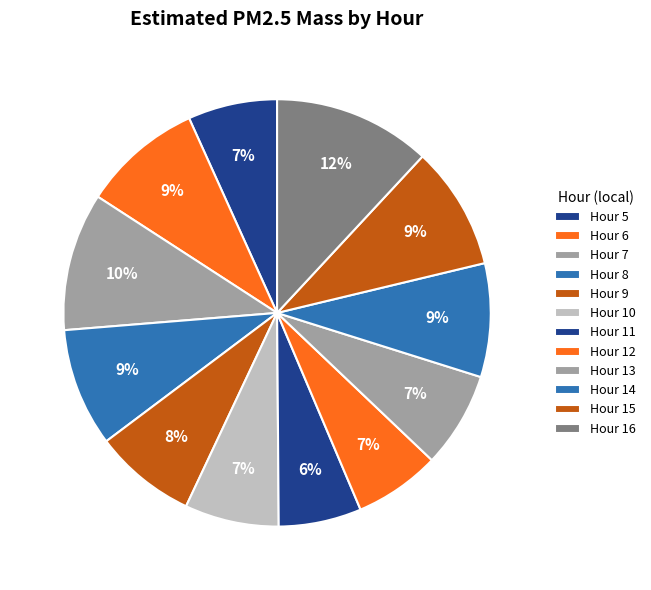

Which category has the biggest portion of the pie?

Hour 16